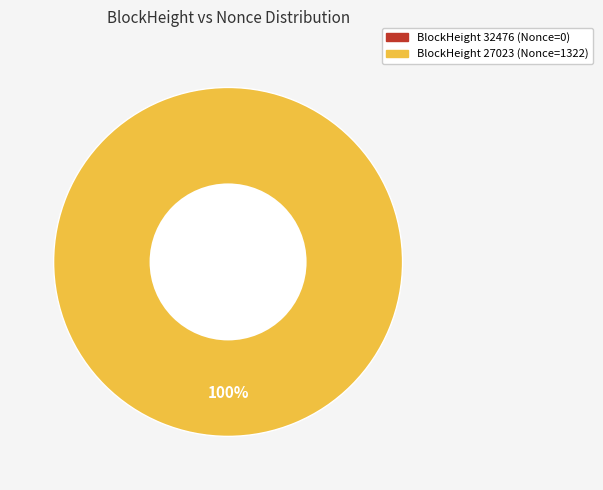

What is the smallest slice in the pie chart?

32476